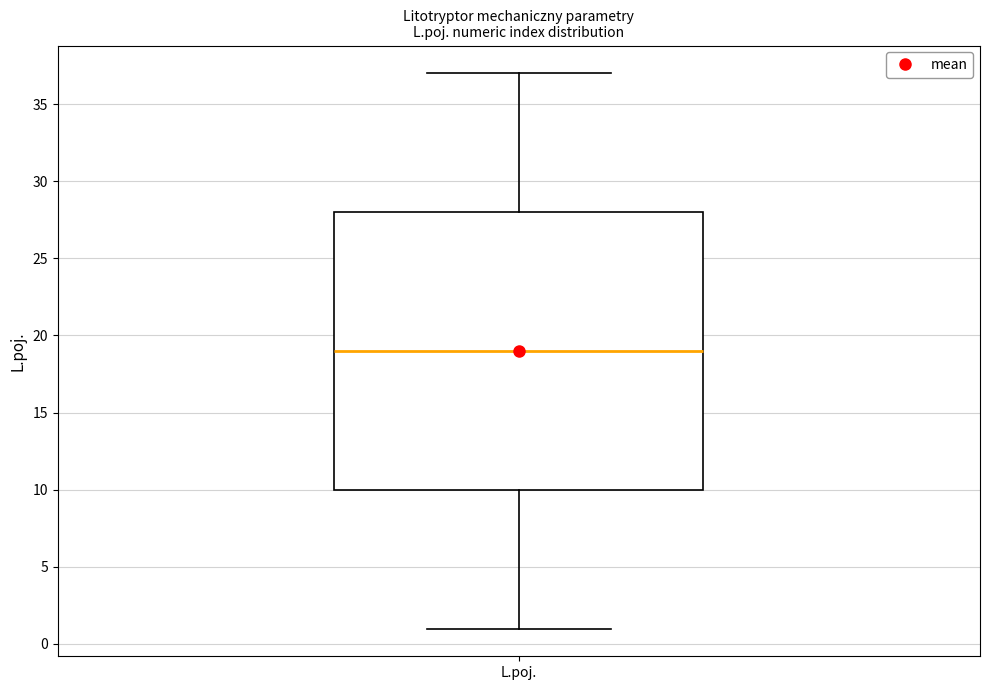

Transcribe this box plot: give where the median line is, the range the box spans, and where the two whiskers end, as read against the y-axis. The values are not printed on the chart, so give them approximately, as read against the axis.

median 19, box 10 to 28, whiskers 1 to 37